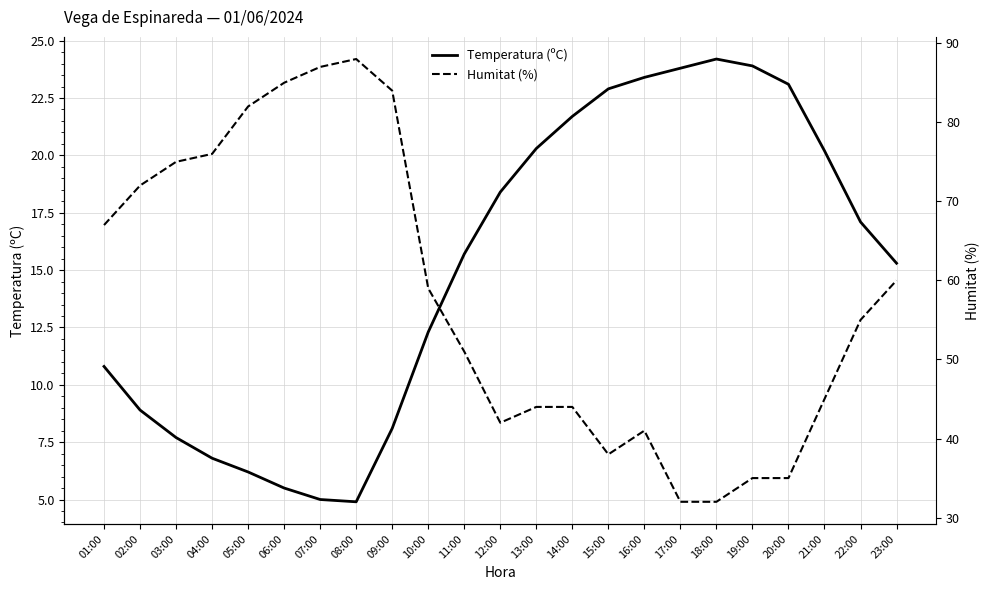

Where does the Humitat (%) series first go above 55?

01:00